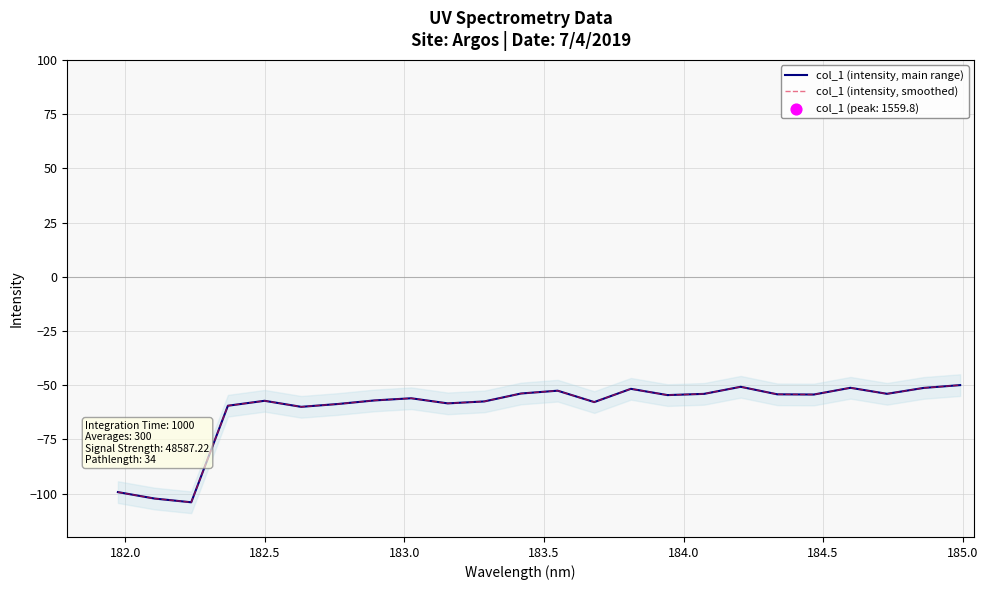

At how many categories does at least one series exceed -101?

22